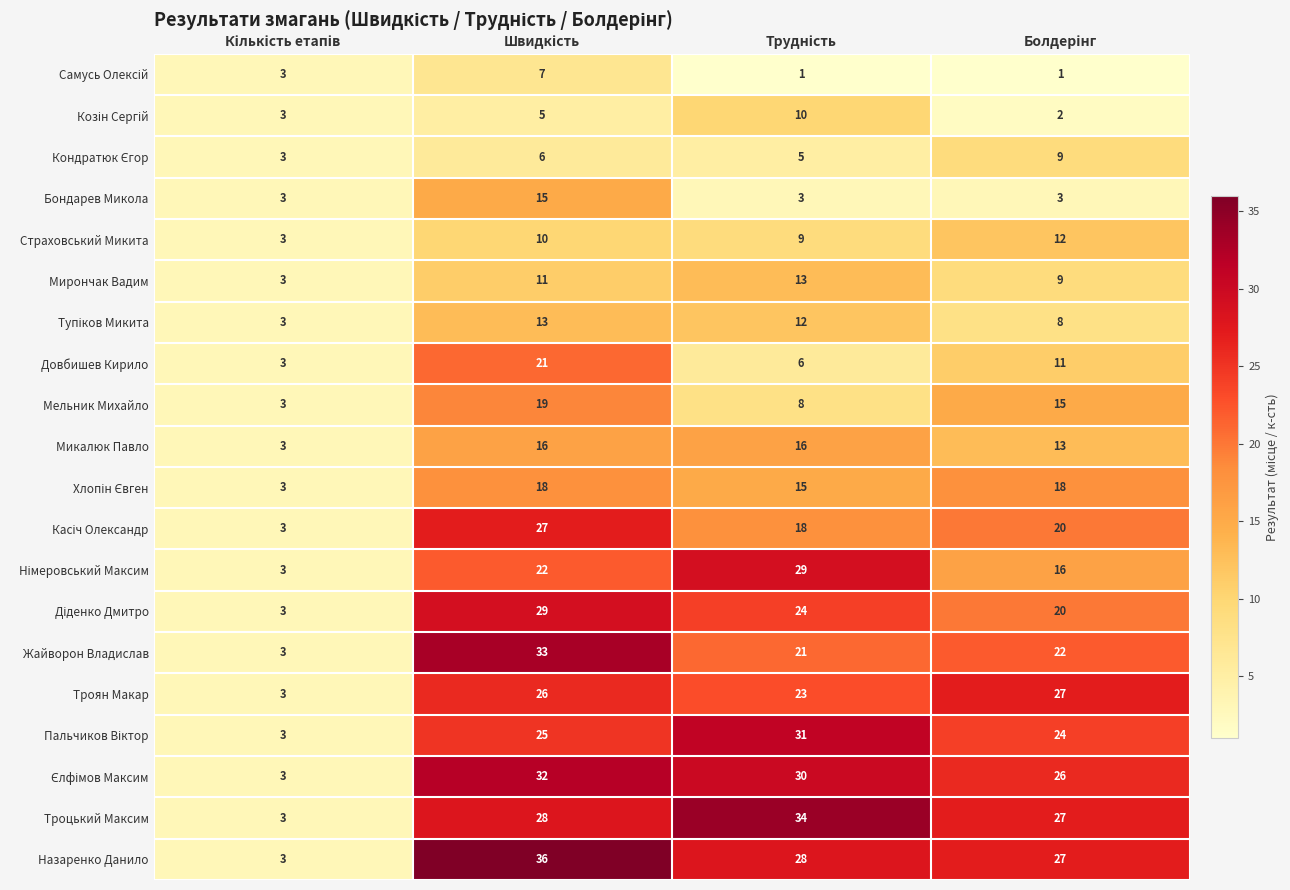

What is the minimum value for Троцький Максим?

3